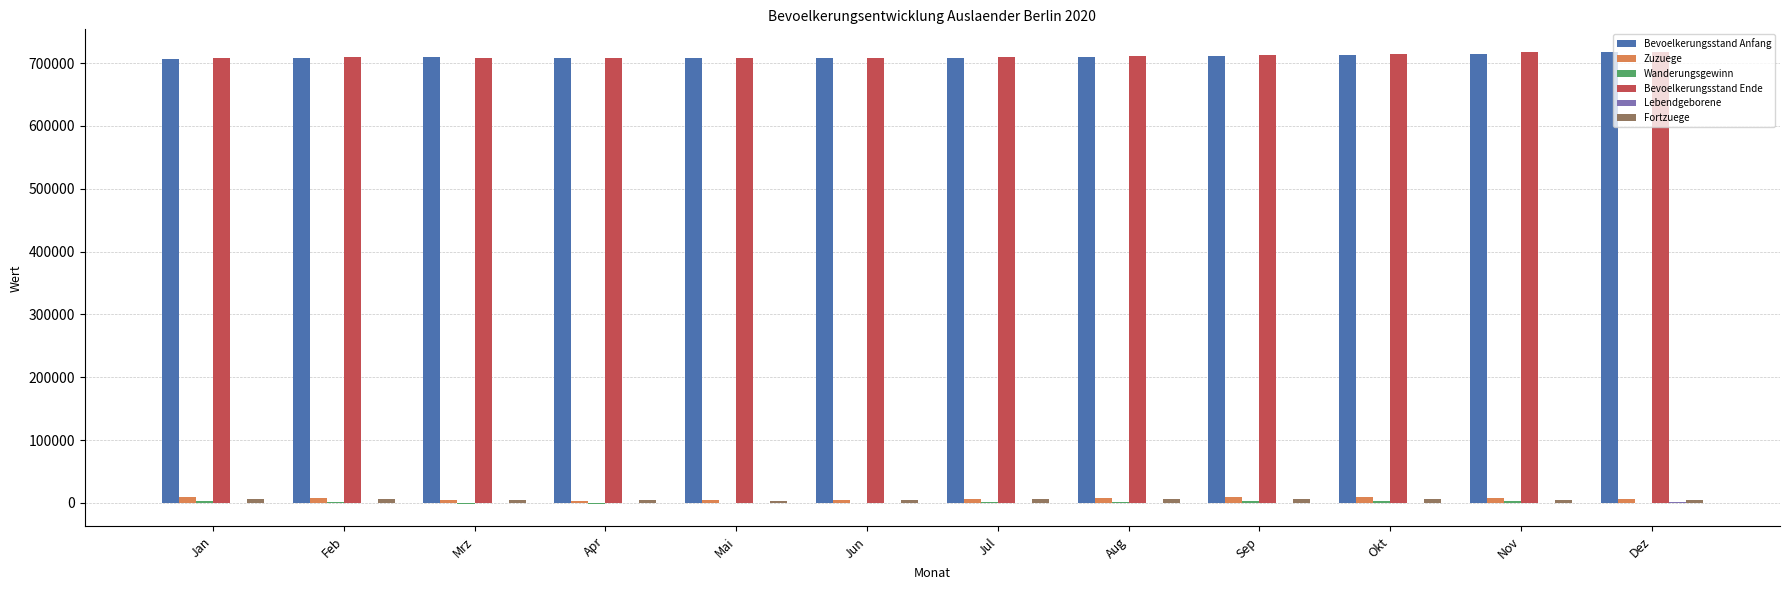

How many data points does each series have?

12